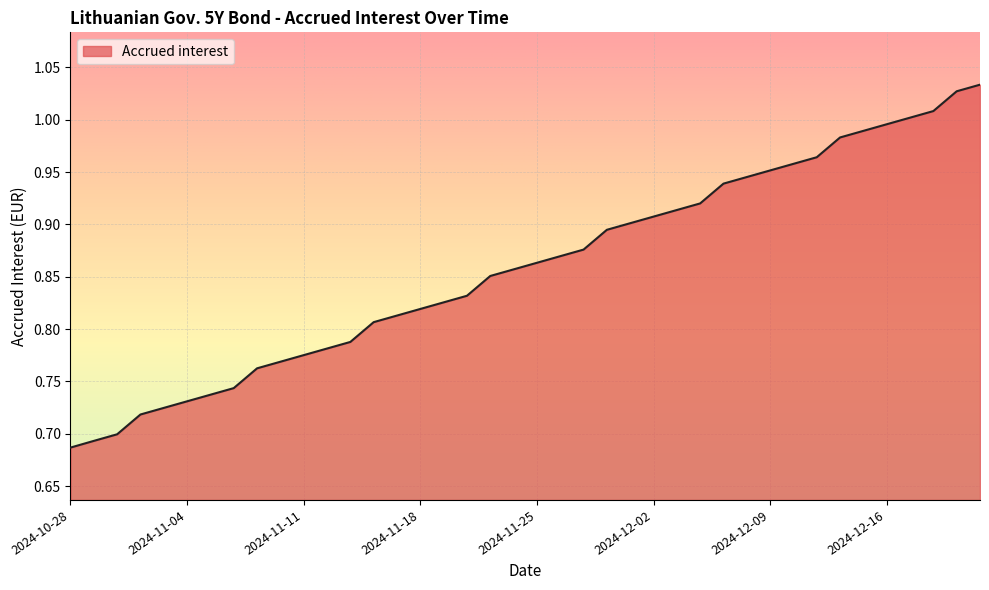

The chart shows a value of 0.4 at 2024-12-19. True or false?

False